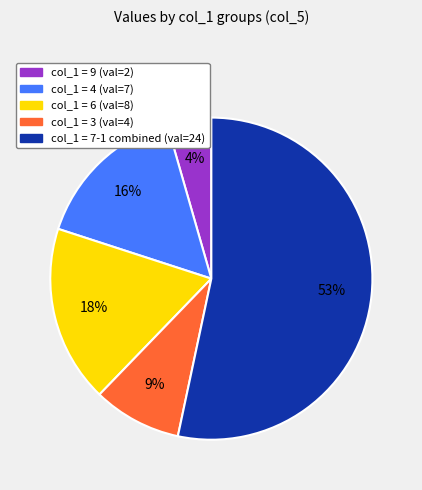

Is there a majority slice in this chart?

Yes